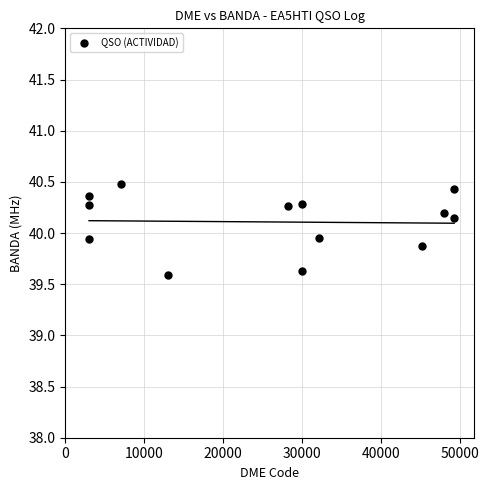

What is the range of Y values (max minus min)?

0.9